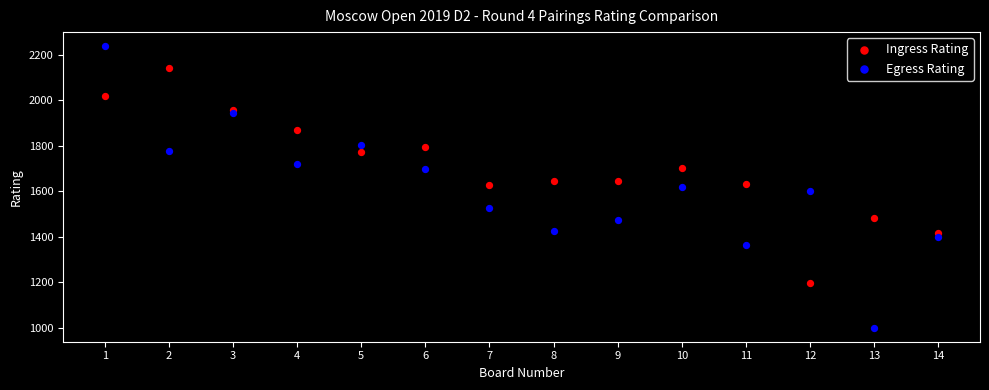

Which series has the largest Y range (max minus min)?

Egress Rating